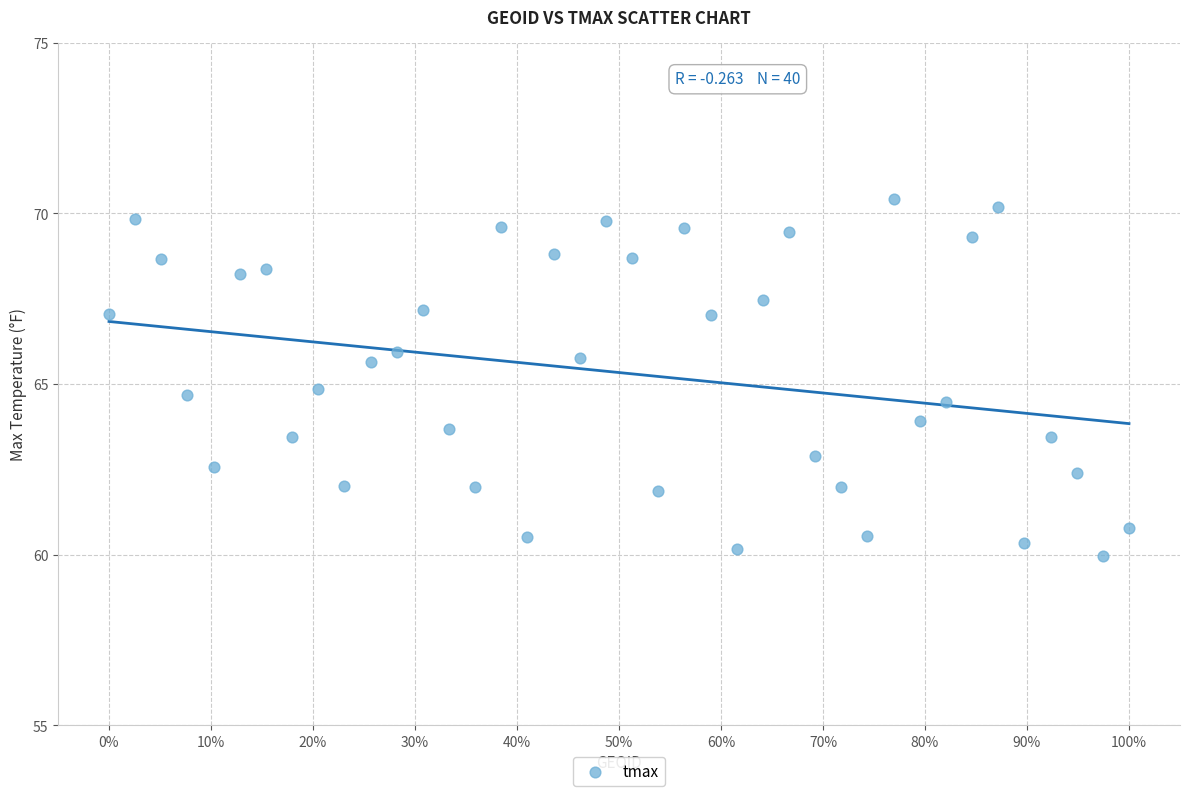

What is the range of Y values (max minus min)?

10.5